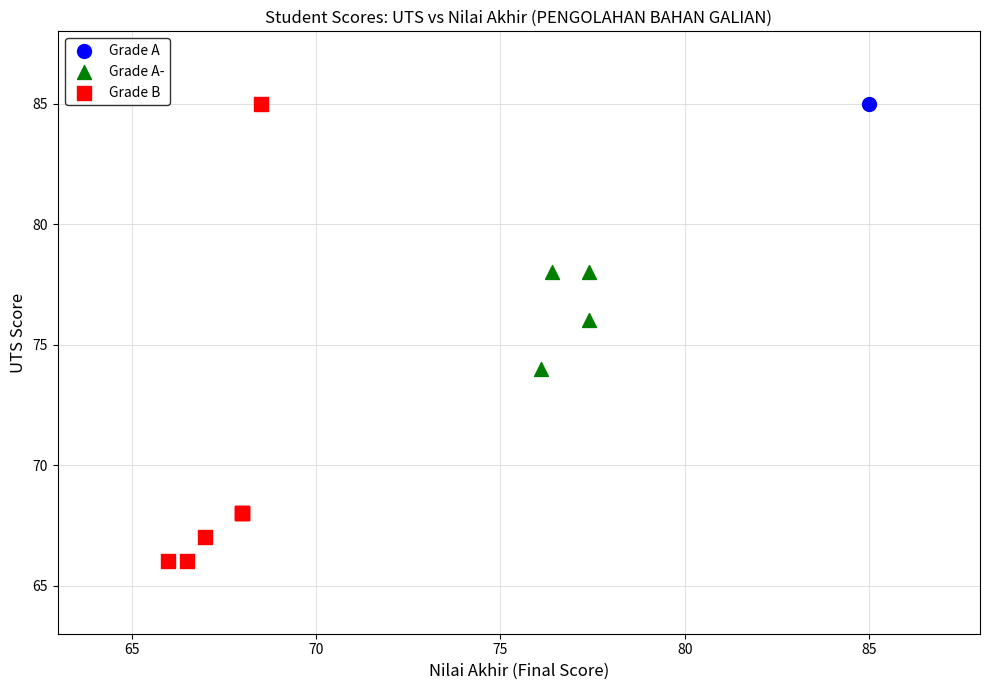

What are all the series names shown in the legend?

Grade A, Grade A-, Grade B